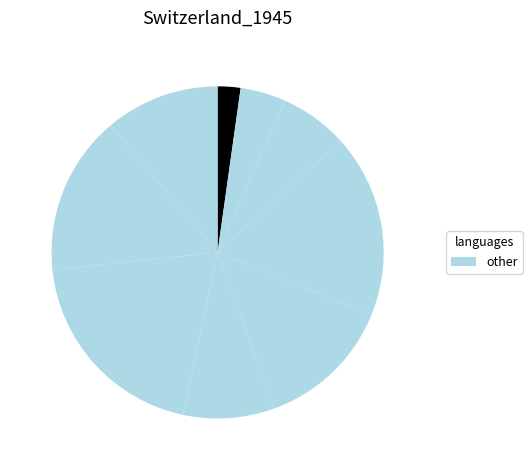

To the nearest percent, what is the average slice percentage?

11%